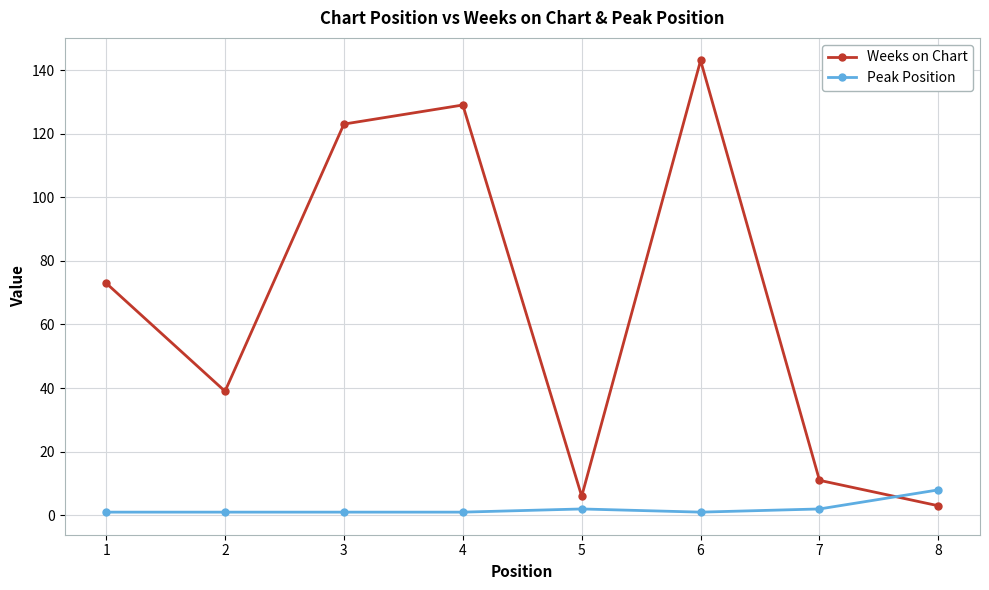

Which category has the lowest value in the Weeks on Chart series?

8